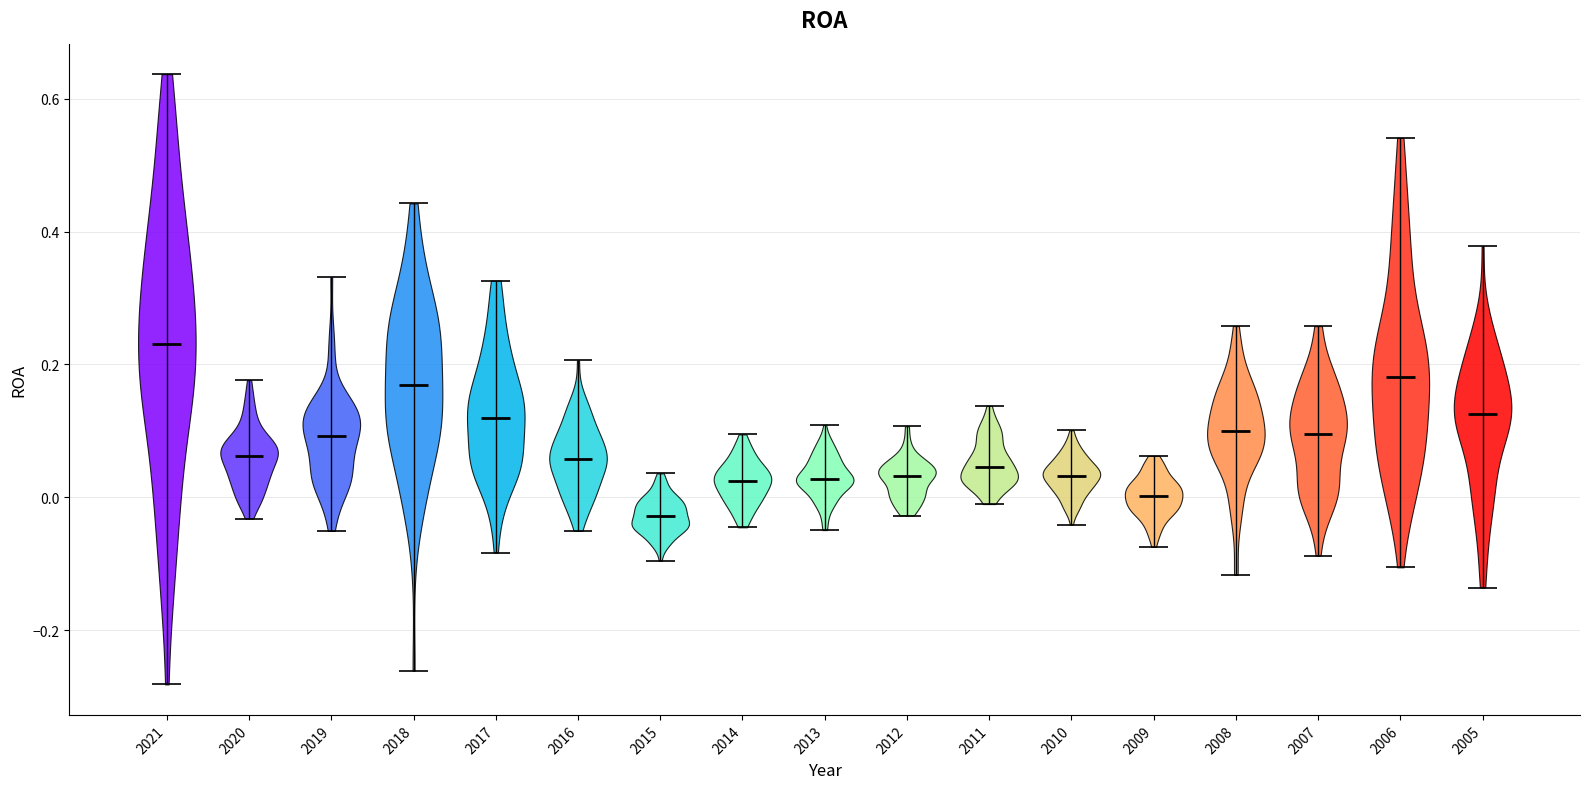

Reading left to right, read every violin against the y-axis: where its median line is, and the lowest and highest points it reaches. The values are not printed on the chart, so give them approximately, as read against the axis.

2021: median line 0.24, lowest point -0.28, highest point 0.64
2020: median line 0.06, lowest point -0.04, highest point 0.18
2019: median line 0.10, lowest point -0.06, highest point 0.34
2018: median line 0.16, lowest point -0.26, highest point 0.44
2017: median line 0.12, lowest point -0.08, highest point 0.32
2016: median line 0.06, lowest point -0.06, highest point 0.20
2015: median line -0.02, lowest point -0.10, highest point 0.04
2014: median line 0.02, lowest point -0.04, highest point 0.10
2013: median line 0.02, lowest point -0.04, highest point 0.10
2012: median line 0.04, lowest point -0.02, highest point 0.10
2011: median line 0.04, lowest point 0.00, highest point 0.14
2010: median line 0.04, lowest point -0.04, highest point 0.10
2009: median line 0.00, lowest point -0.08, highest point 0.06
2008: median line 0.10, lowest point -0.12, highest point 0.26
2007: median line 0.10, lowest point -0.08, highest point 0.26
2006: median line 0.18, lowest point -0.10, highest point 0.54
2005: median line 0.12, lowest point -0.14, highest point 0.38